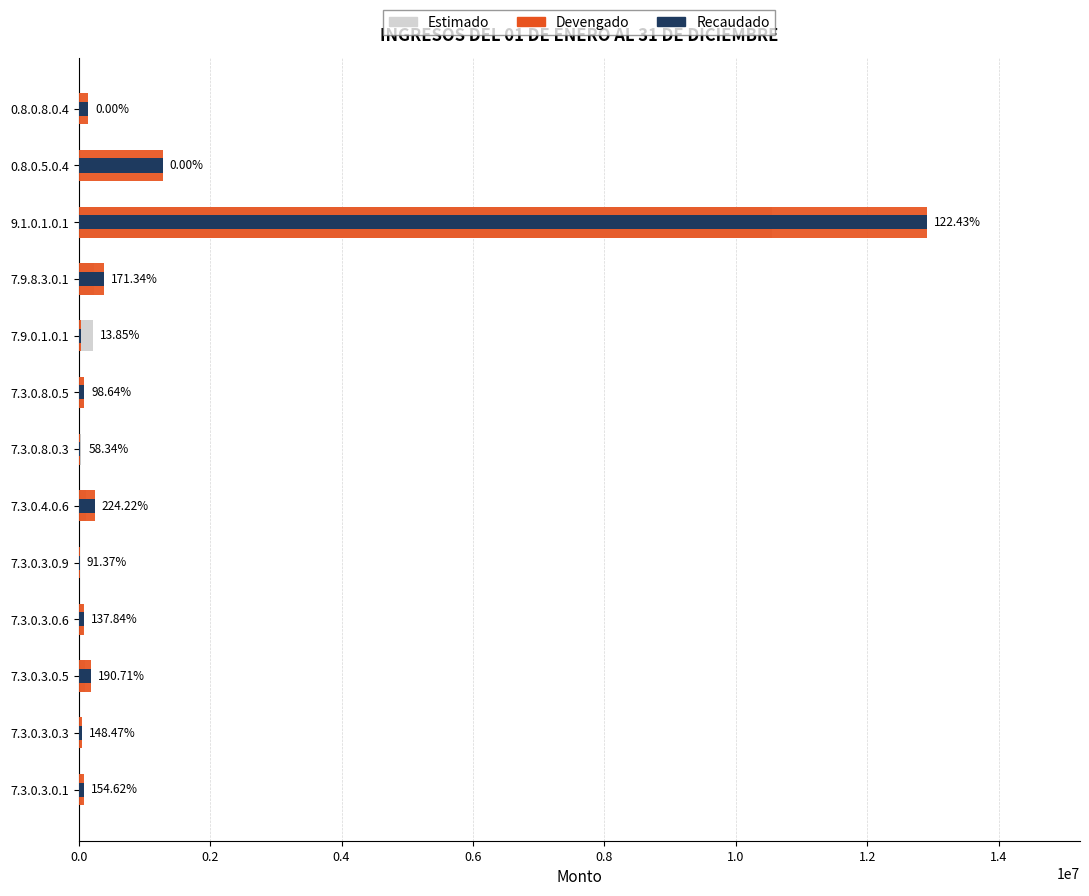

Between 7.9.8.3.0.1 and 0.8.0.8.0.4, which series saw the biggest shift?

Devengado